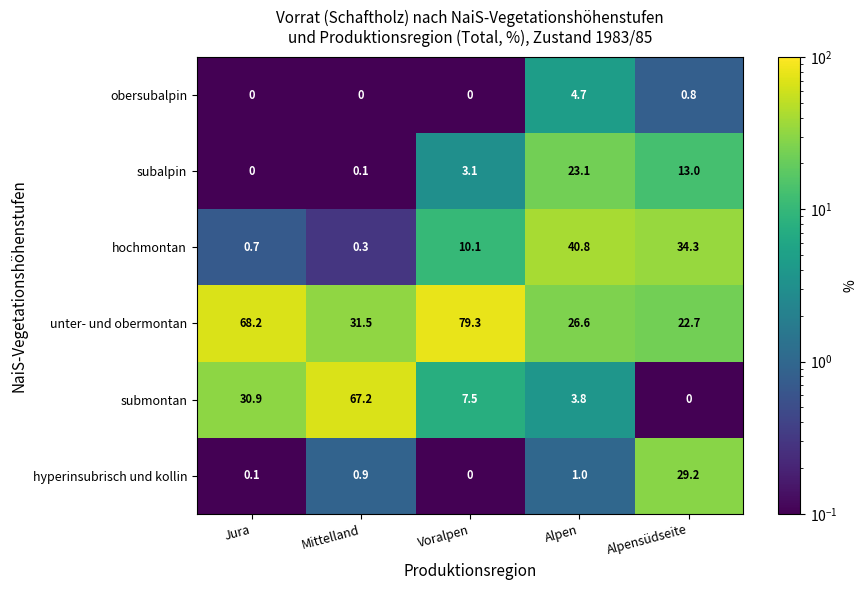

What is the total value across all series at Jura?

99.9